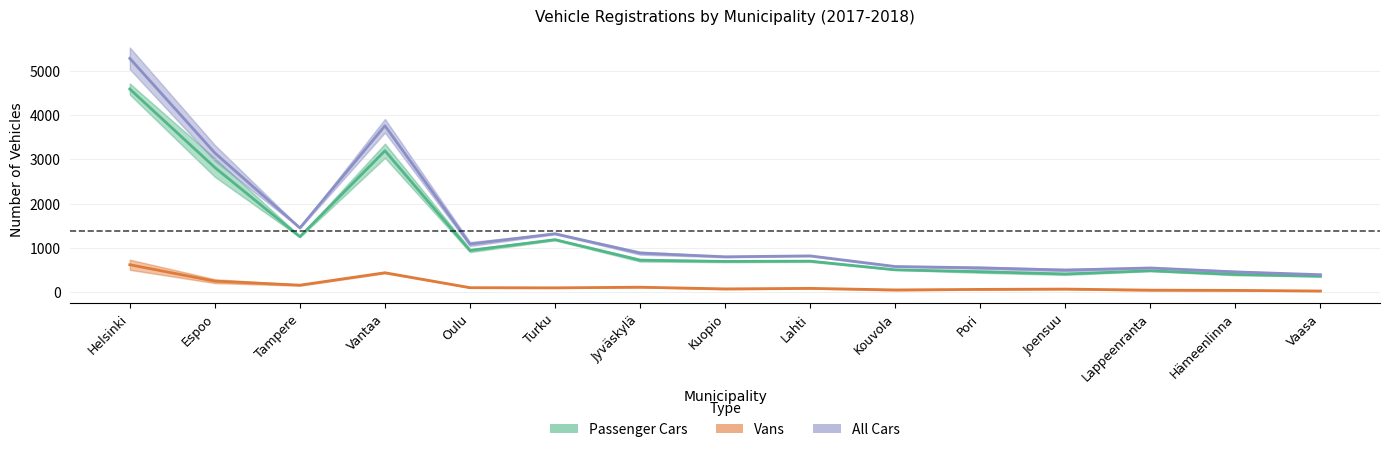

What is the average value of the Passenger Cars series?

1247.2